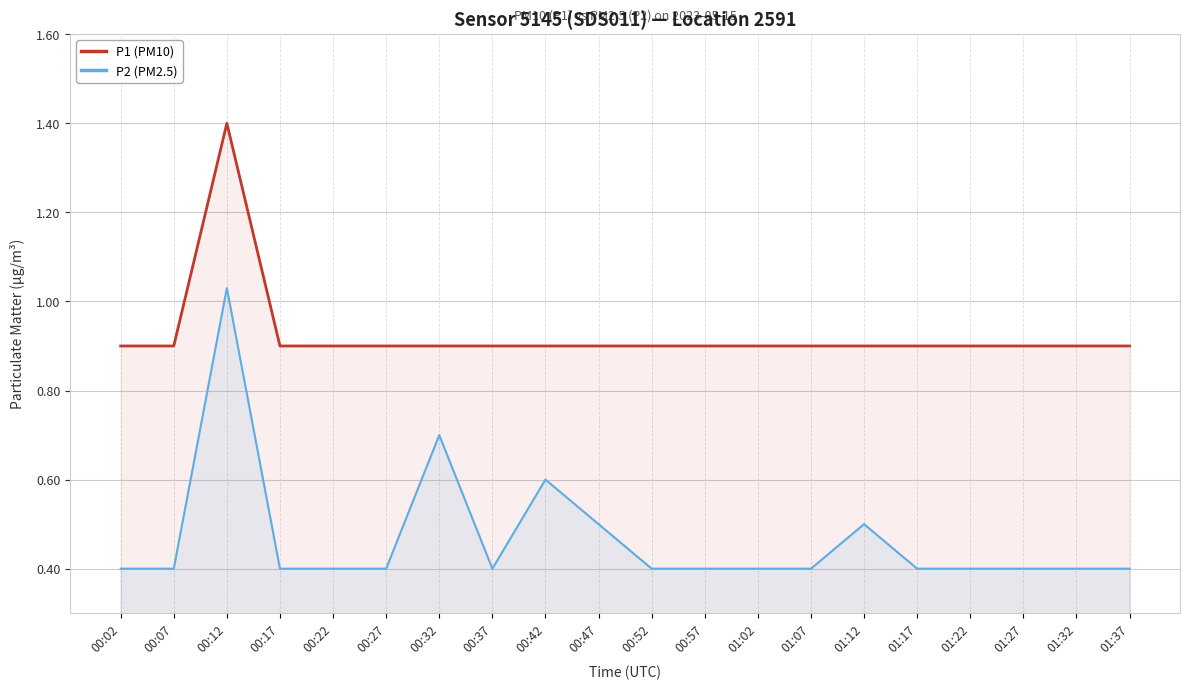

Does the chart have visible grid lines?

Yes